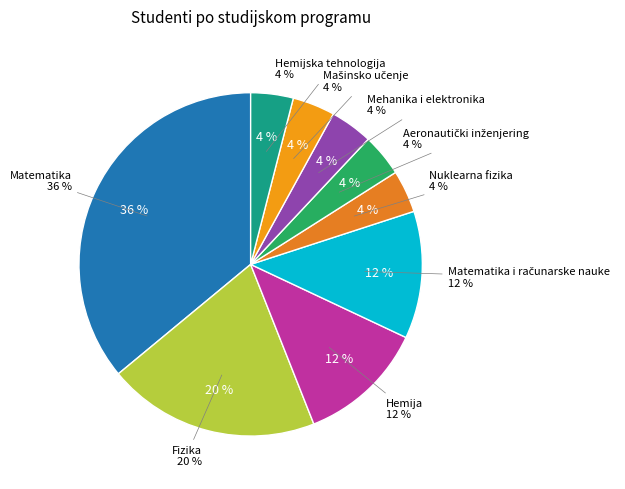

To the nearest percent, what is the average slice percentage?

11%